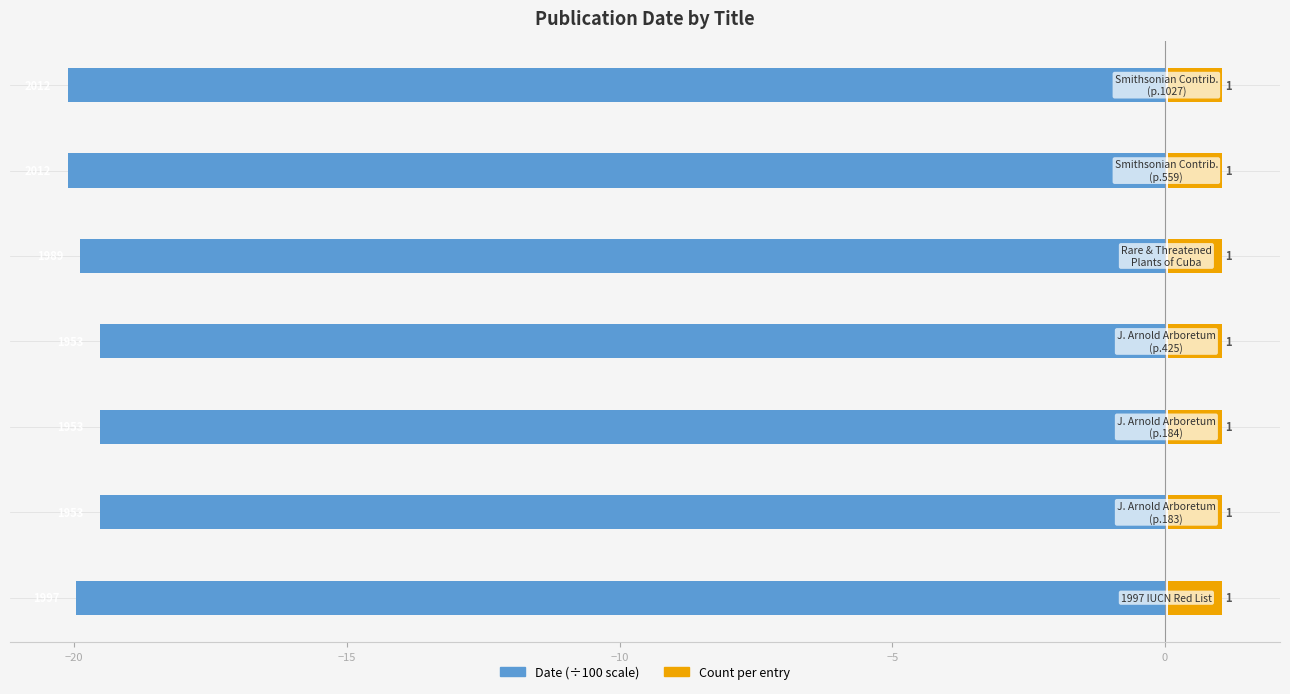

What is the difference between the maximum and minimum values in the Date (÷100) series?

0.6